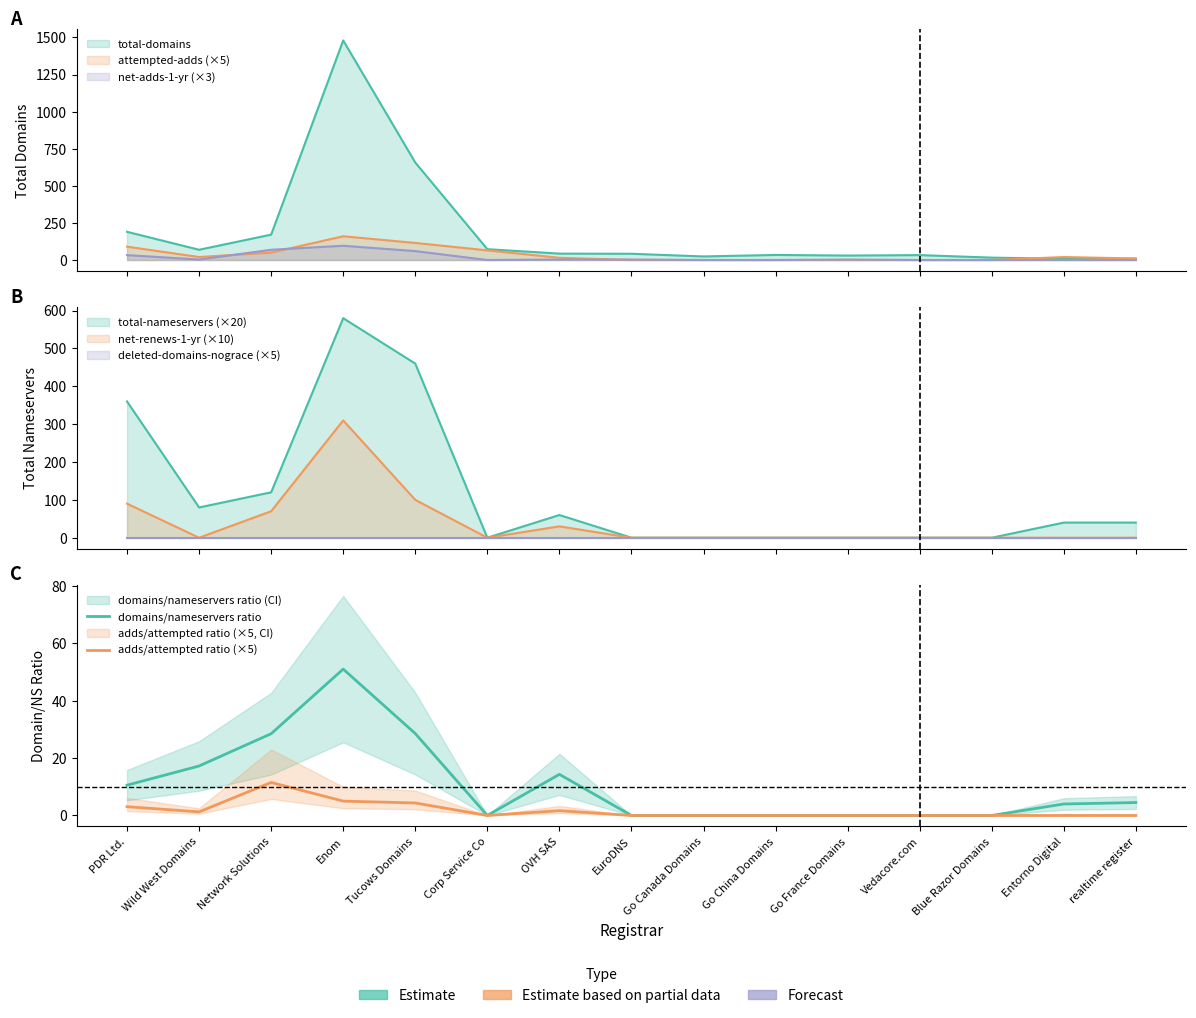

List the series in order of their overall mean, highest first.

domains/nameservers ratio, adds/attempted ratio (×5)